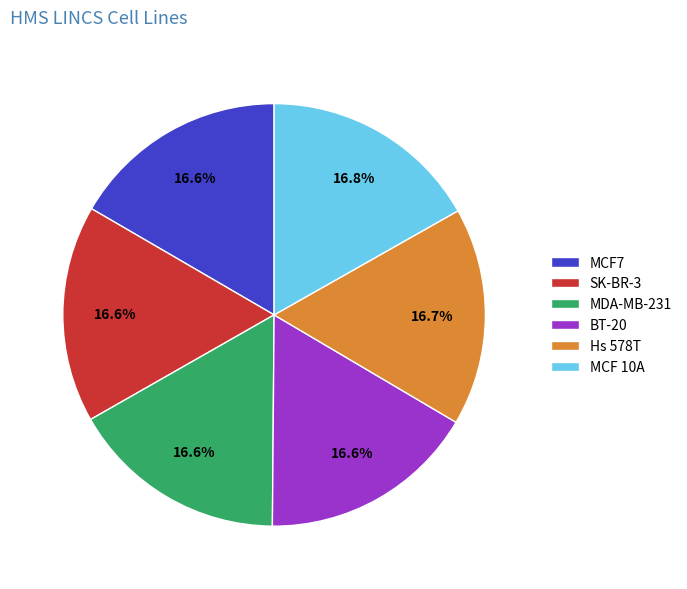

How many segments does this pie chart have?

6